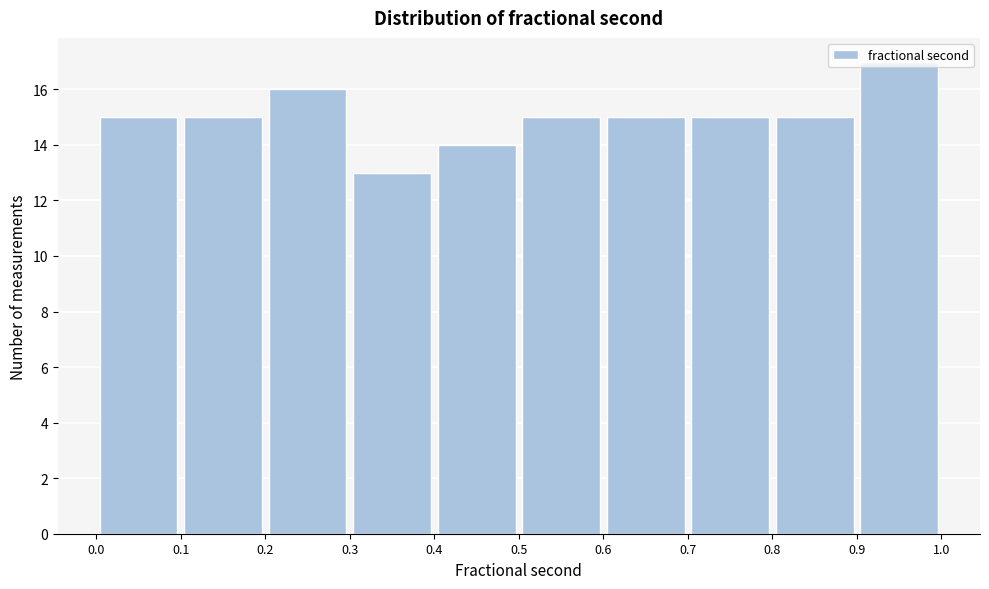

Reading left to right, transcribe this chart: for each bar, give the range it covers on the x-axis and its height. The values are not printed on the chart, so give them approximately, as read against the axis.

0.0 to 0.1: 15
0.1 to 0.2: 15
0.2 to 0.3: 16
0.3 to 0.4: 13
0.4 to 0.5: 14
0.5 to 0.6: 15
0.6 to 0.7: 15
0.7 to 0.8: 15
0.8 to 0.9: 15
0.9 to 1.0: 17